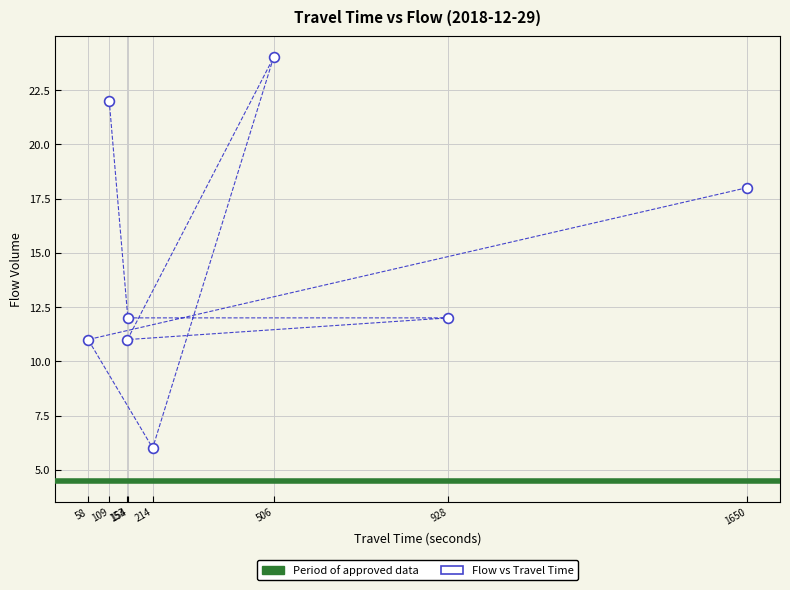

What is the average X value?

472